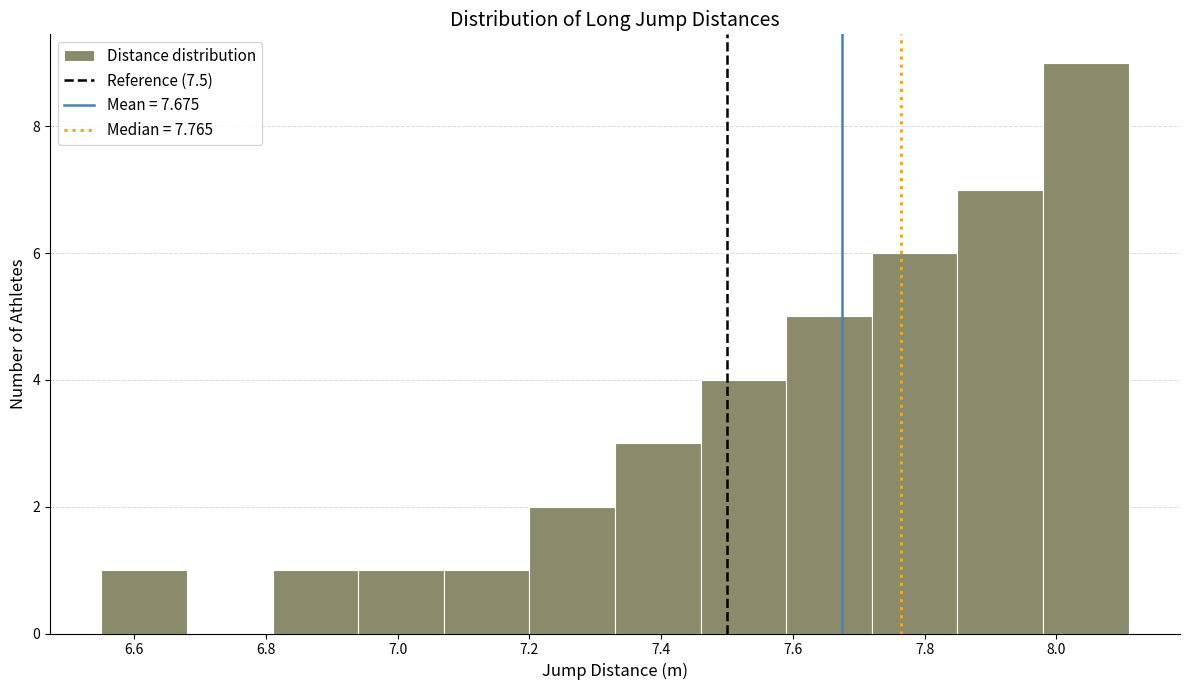

Reading left to right, transcribe this chart: for each bar, give the range it covers on the x-axis and its height. Neither the bar edges nor the heights are printed on the chart, so give them approximately, as read against the axes.

6.55 to 6.68: 1
6.68 to 6.81: 0
6.81 to 6.94: 1
6.94 to 7.07: 1
7.07 to 7.20: 1
7.20 to 7.33: 2
7.33 to 7.46: 3
7.46 to 7.59: 4
7.59 to 7.72: 5
7.72 to 7.85: 6
7.85 to 7.98: 7
7.98 to 8.11: 9